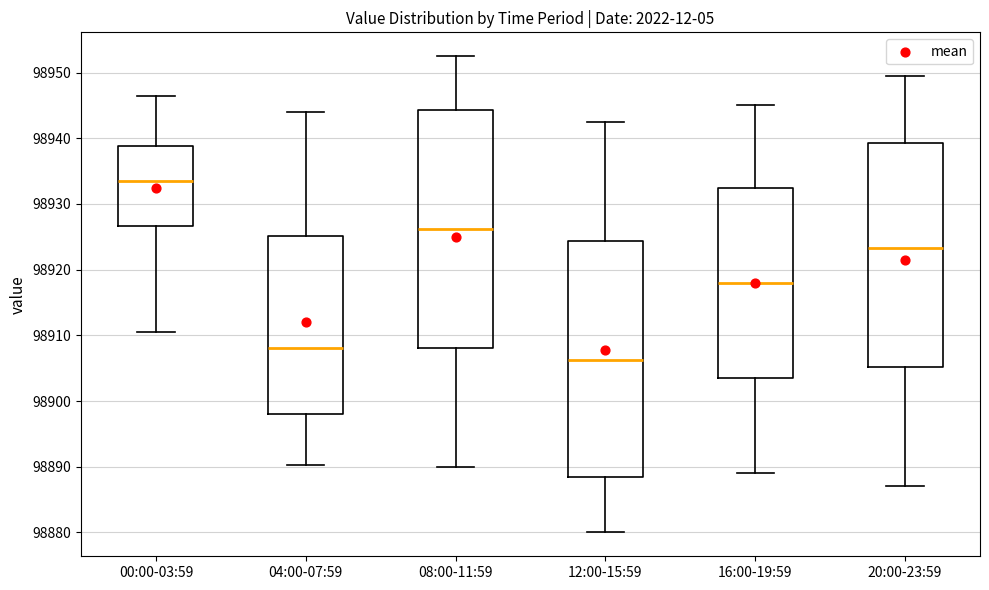

Where is the upper edge of the box for 04:00-07:59 on the y-axis? The values are not printed on the chart, so give them approximately, as read against the axis.

98925